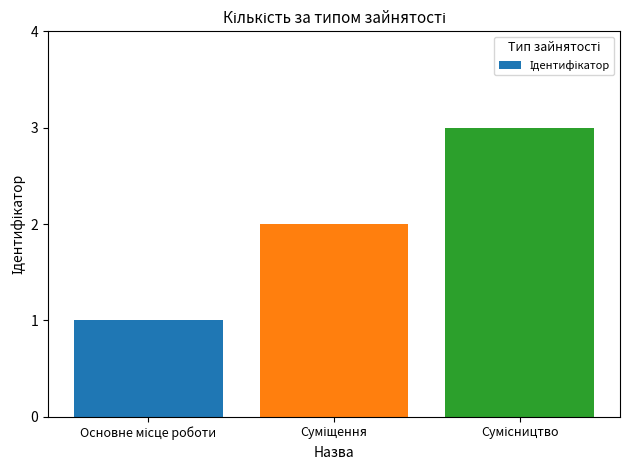

What is the difference between the second highest and minimum values?

1